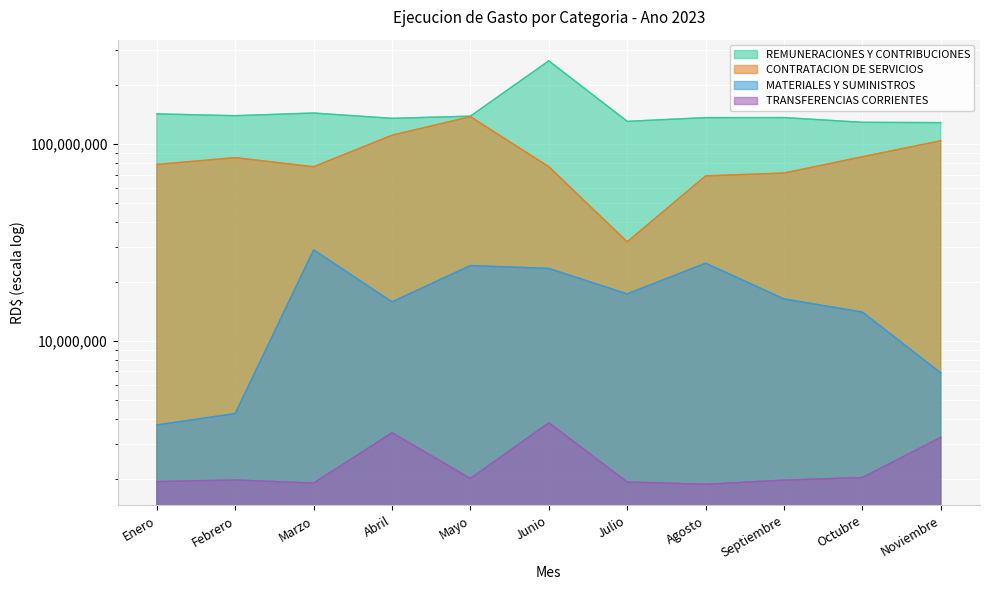

Rank the series by their maximum value, from highest to lowest.

REMUNERACIONES Y CONTRIBUCIONES, CONTRATACION DE SERVICIOS, MATERIALES Y SUMINISTROS, TRANSFERENCIAS CORRIENTES